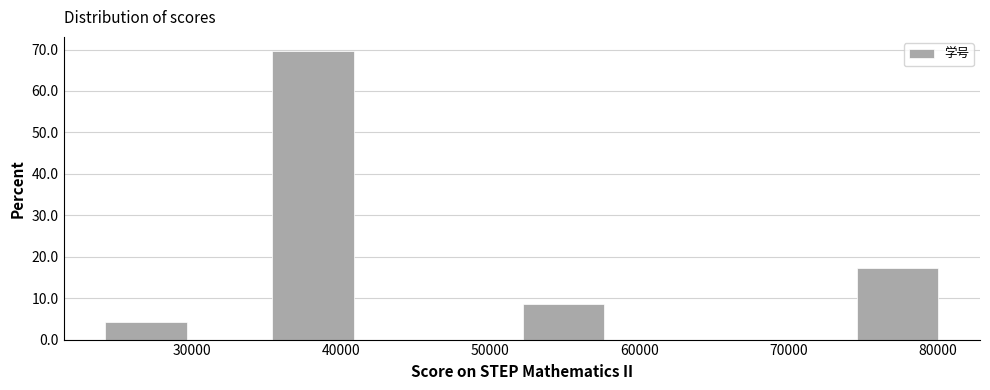

How tall is the bar that spans 52000 to 58000 on the x-axis? Neither the bar edges nor the heights are printed on the chart, so give them approximately, as read against the axes.

9